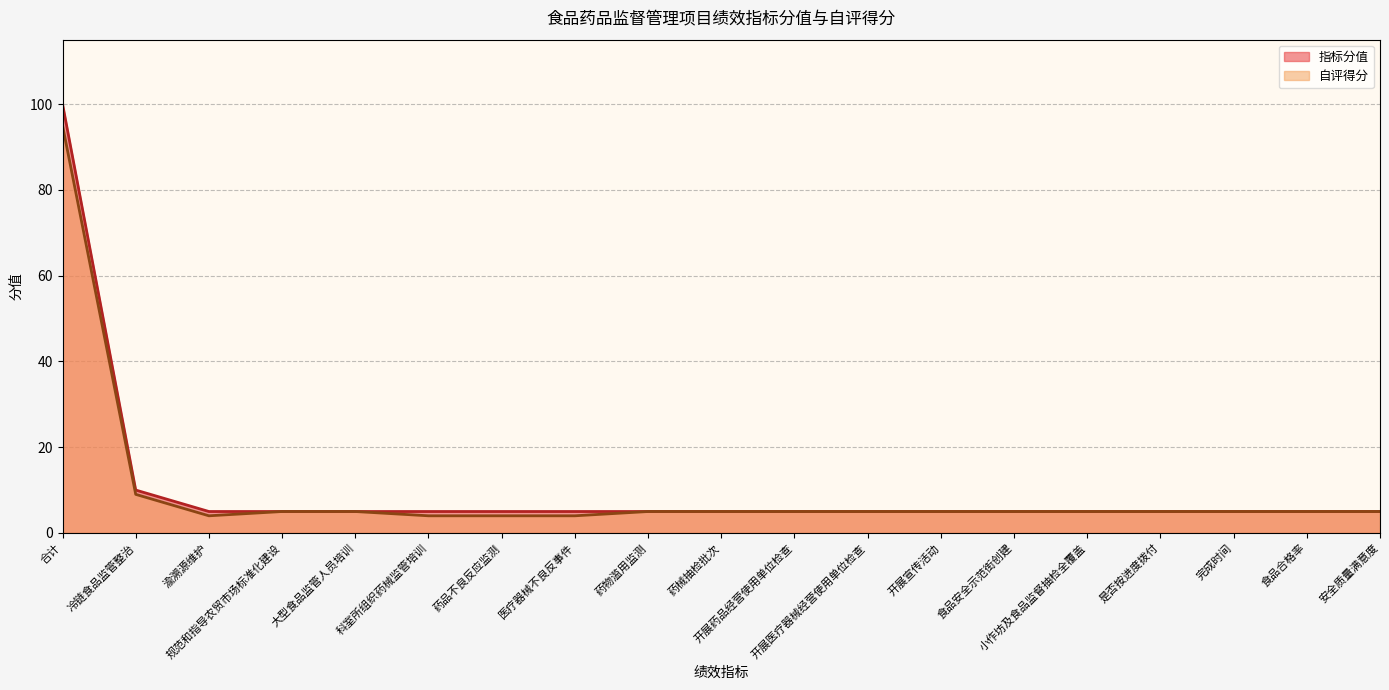

What is the label of the 13th point from the right?

药品不良反应监测